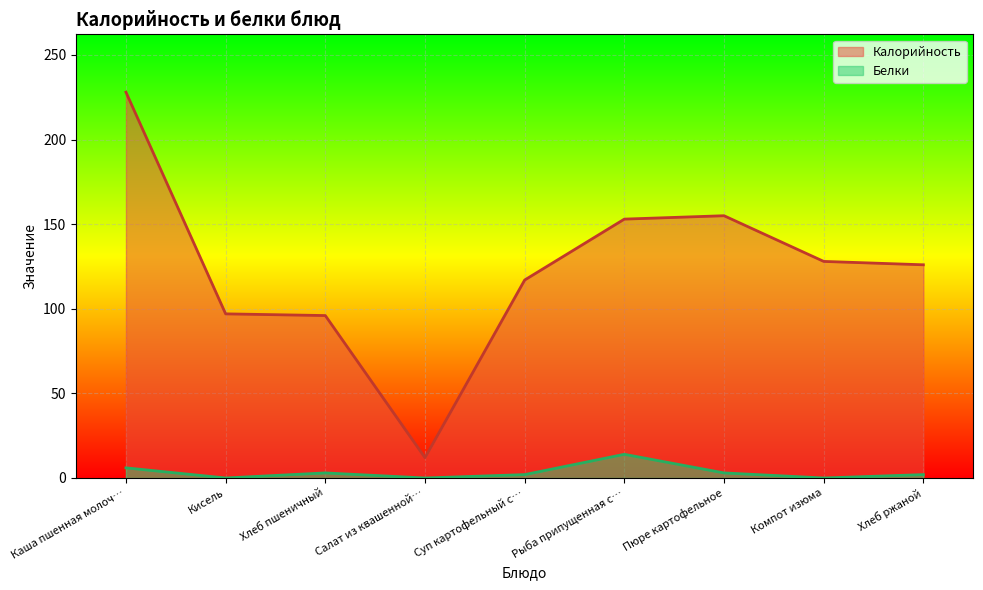

What are all the series names shown in the legend?

Калорийность, Белки